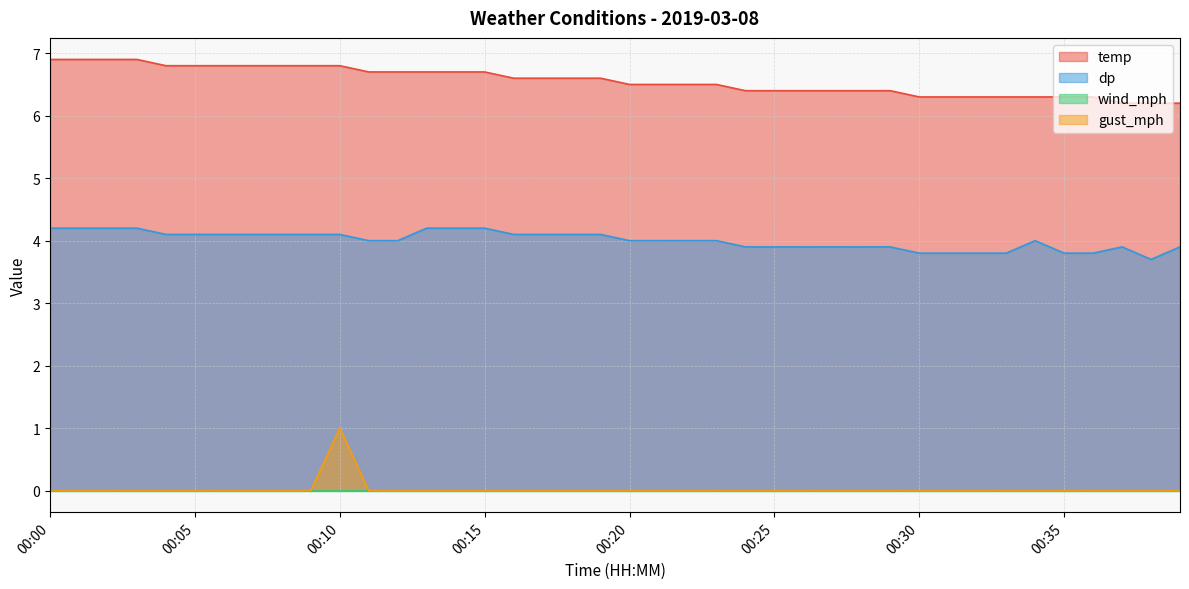

Is it true that temp equals 2.9 at 00:02?

False